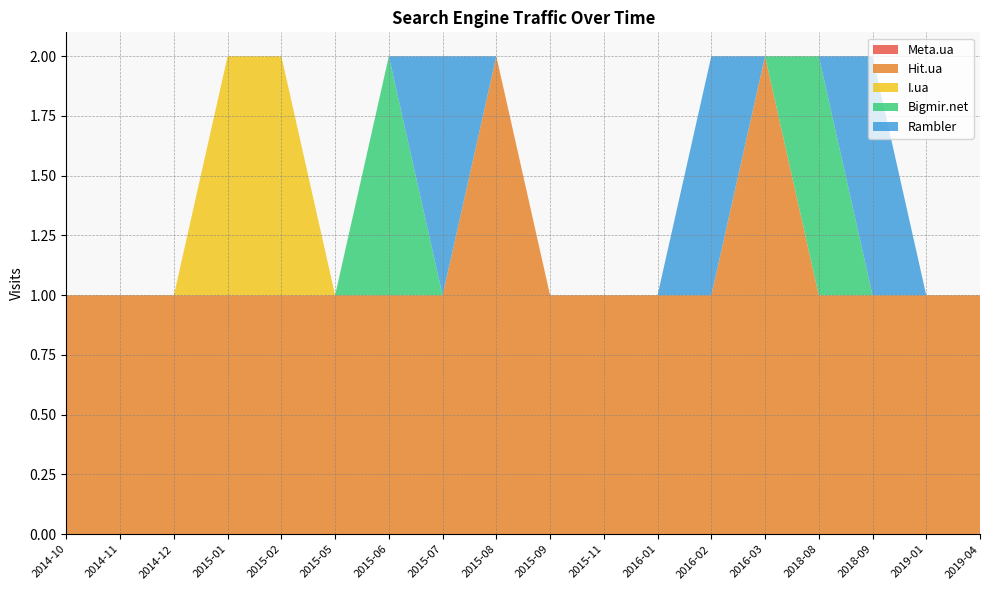

Reading left to right, list all the values displayed in this chart.

Meta.ua: 0	0	0	0	0	0	0	0	0	0	0	0	0	0	0	0	0	0
Hit.ua: 1	1	1	1	1	1	1	1	2	1	1	1	1	2	1	1	1	1
I.ua: 0	0	0	1	1	0	0	0	0	0	0	0	0	0	0	0	0	0
Bigmir.net: 0	0	0	0	0	0	1	0	0	0	0	0	0	0	1	0	0	0
Rambler: 0	0	0	0	0	0	0	1	0	0	0	0	1	0	0	1	0	0